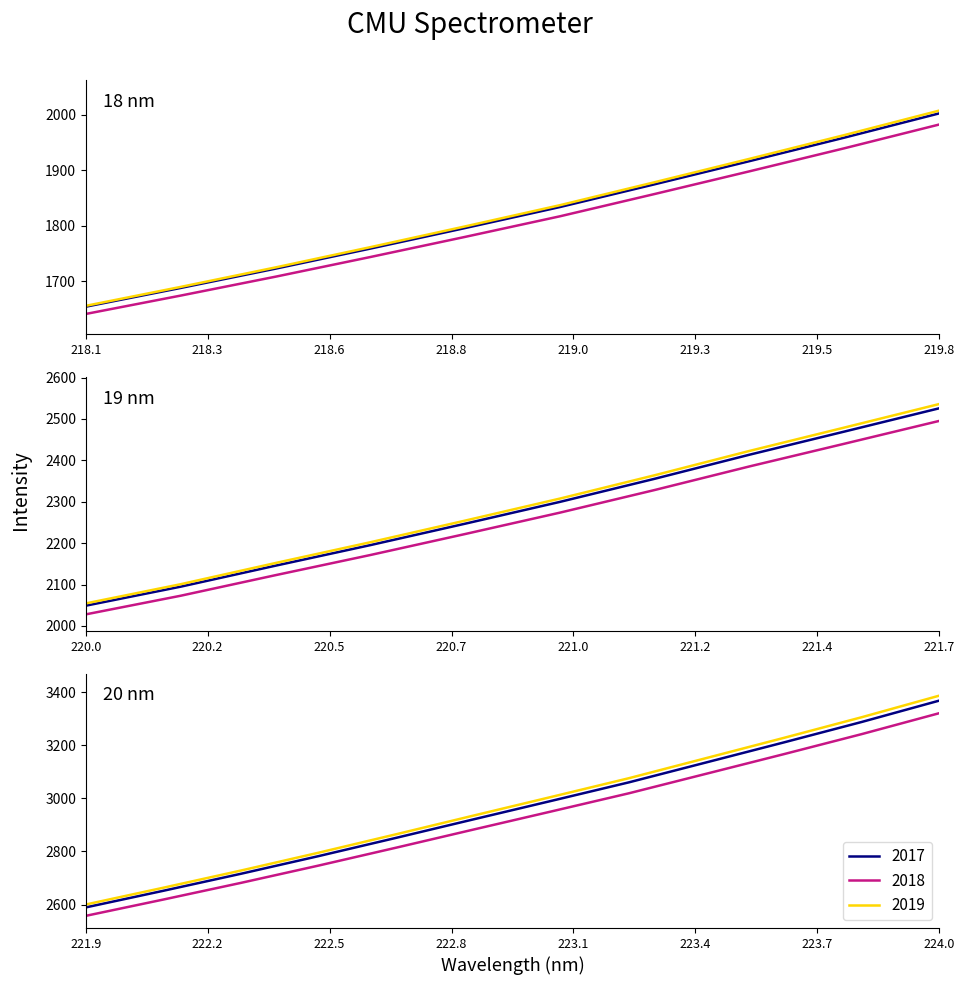

Is it true that the value at 18 is 930.4?

False